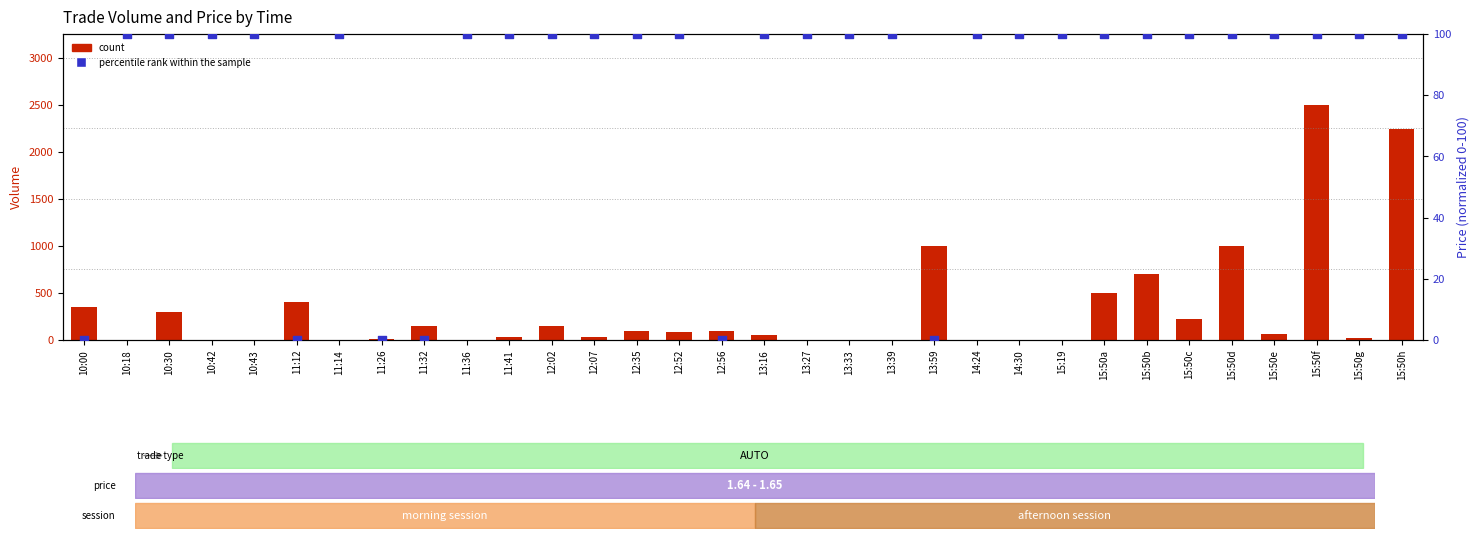

Which series contains the highest Y value?

count